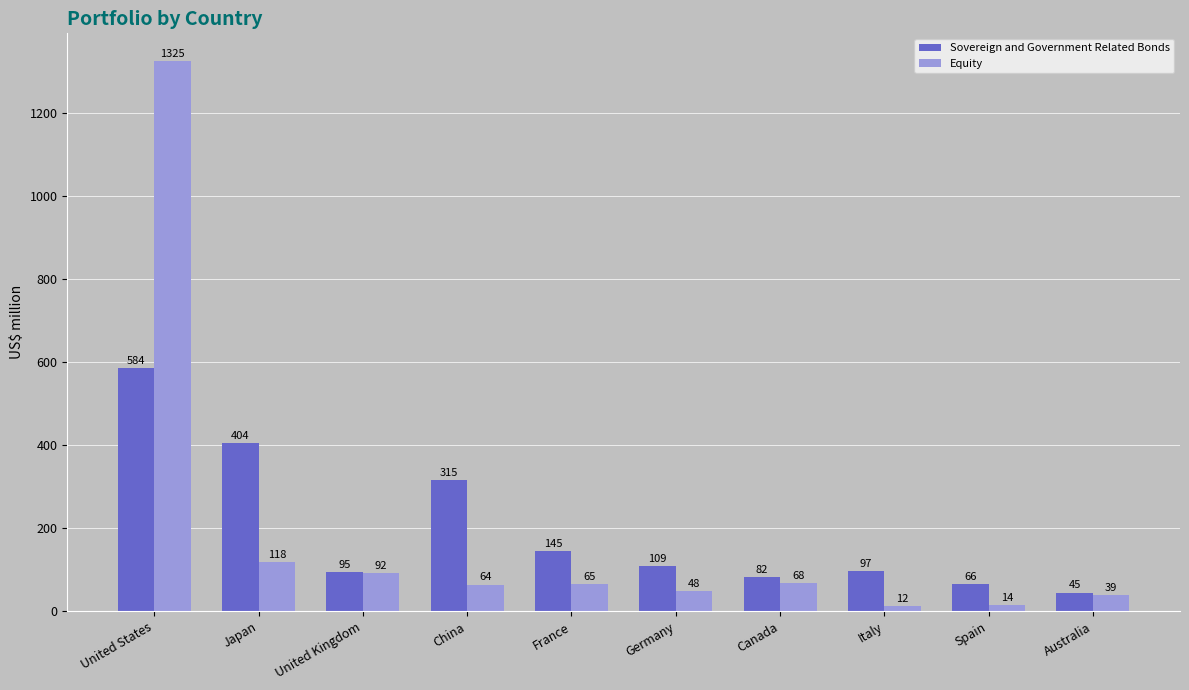

List the series in order of their peak value, lowest first.

Sovereign and Government Related Bonds, Equity